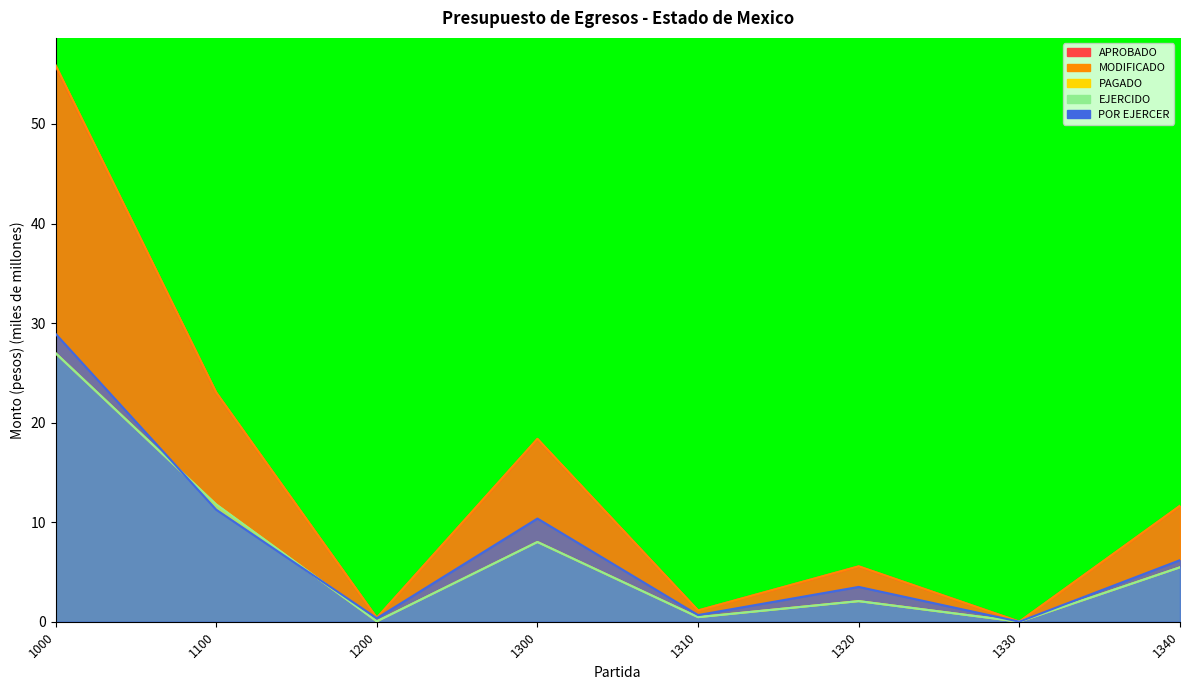

True or false: EJERCIDO and APROBADO intersect in this chart.

False